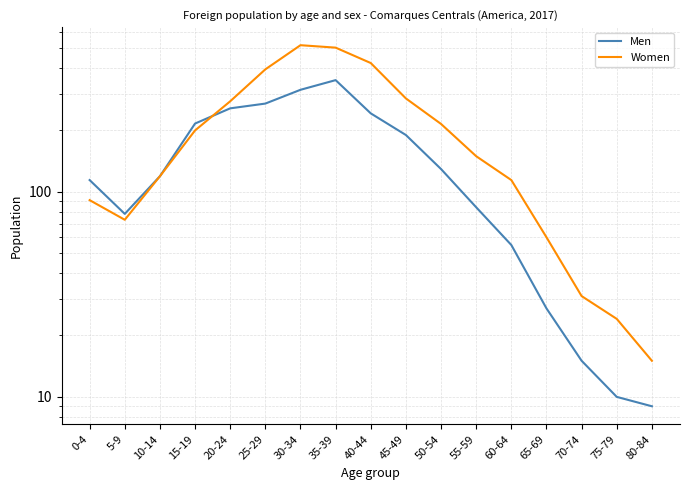

How many series are shown in this chart?

2